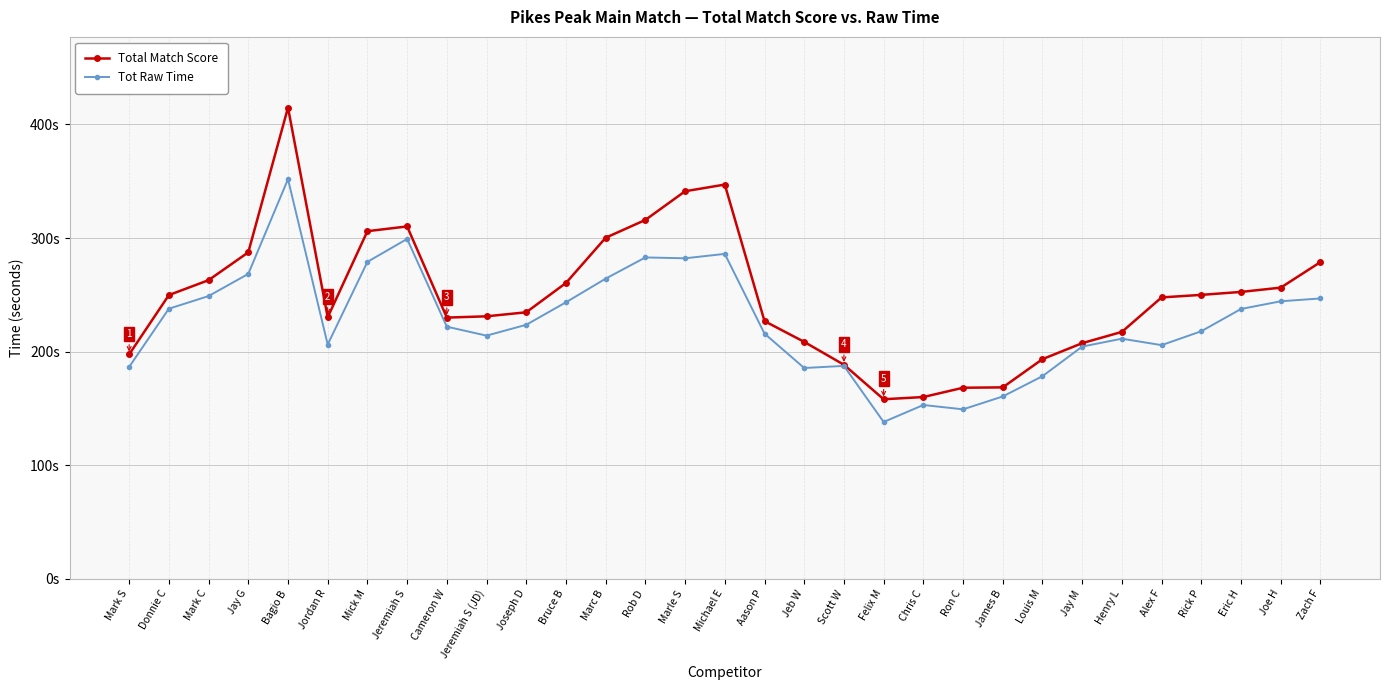

What are all the series names shown in the legend?

Total Match Score, Tot Raw Time